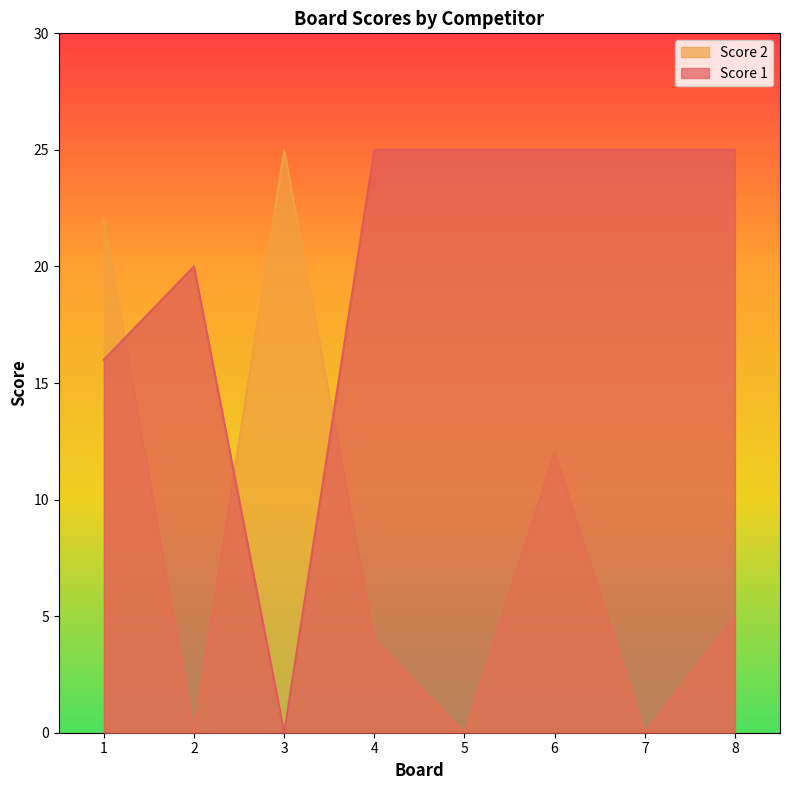

What is the difference between the maximum and minimum values in the Score 2 series?

25